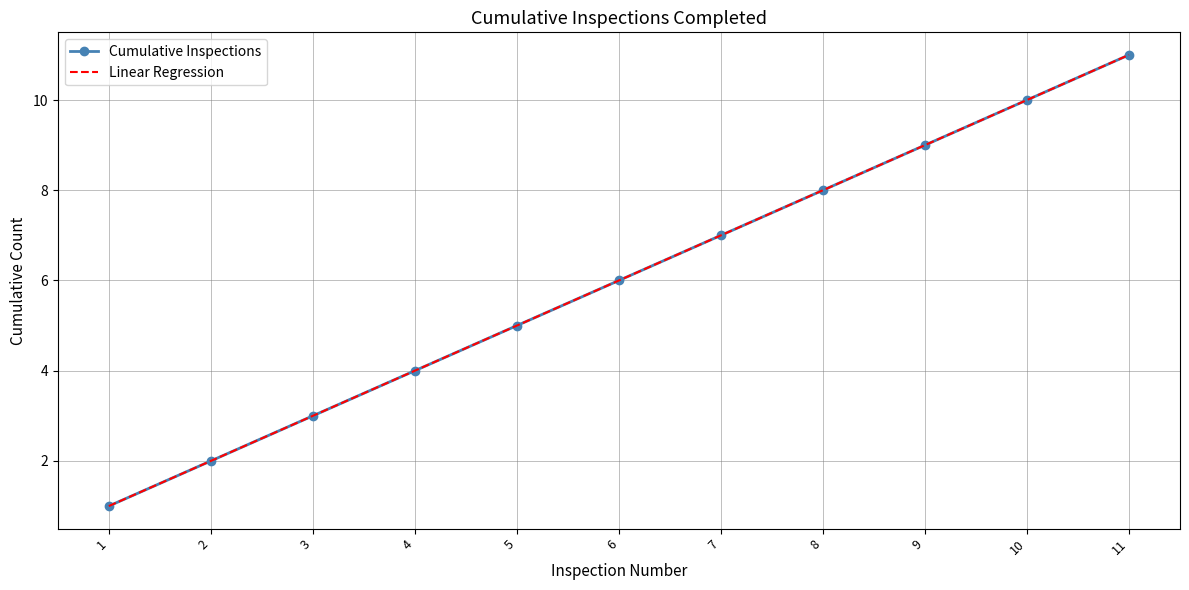

What are all the series names shown in the legend?

Cumulative Inspections, Linear Regression